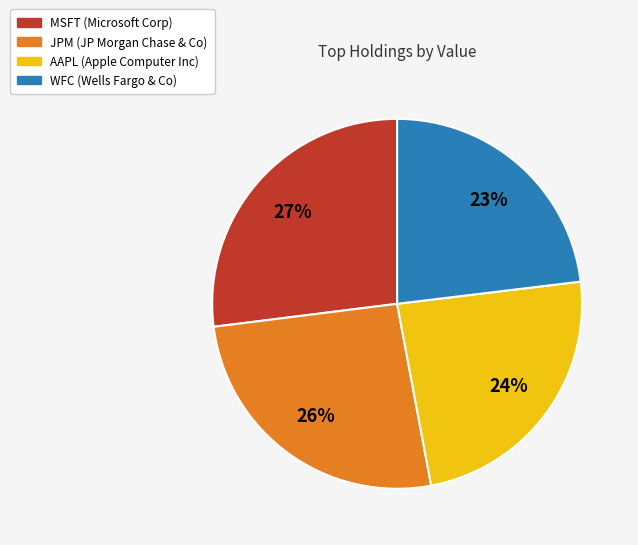

Approximately how many times larger is the value at AAPL compared to MSFT?

0.9